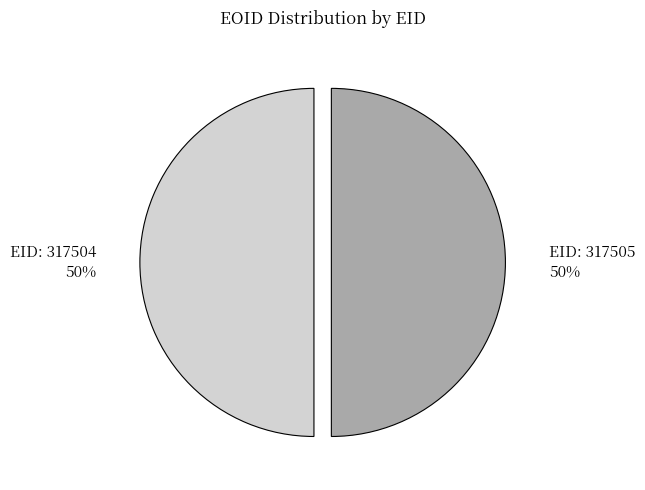

Is it true that EID: 317505 50% is 50% of the pie?

True